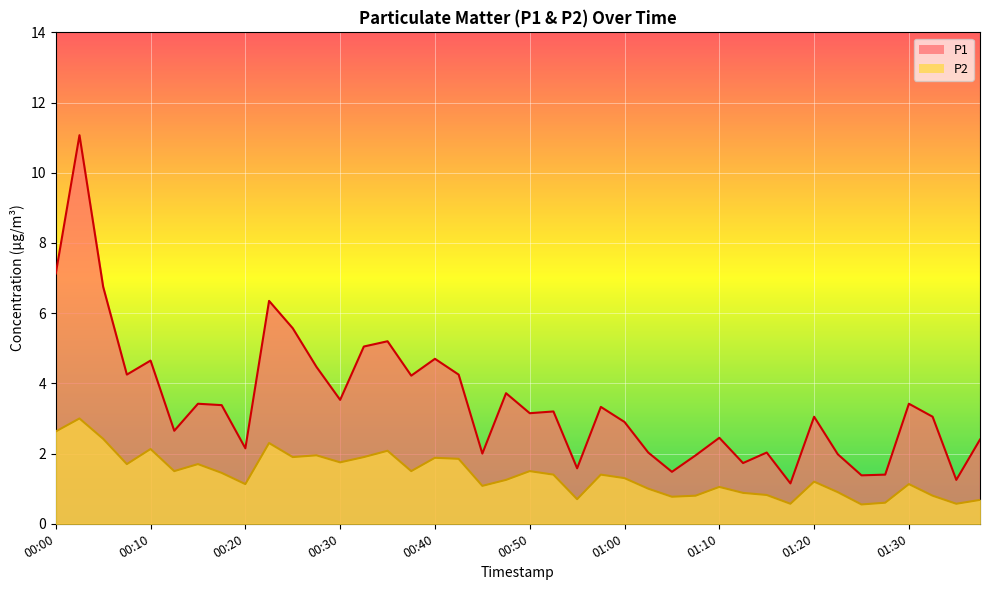

In P1, how many points are higher than both neighbors (excluding endpoints)?

13